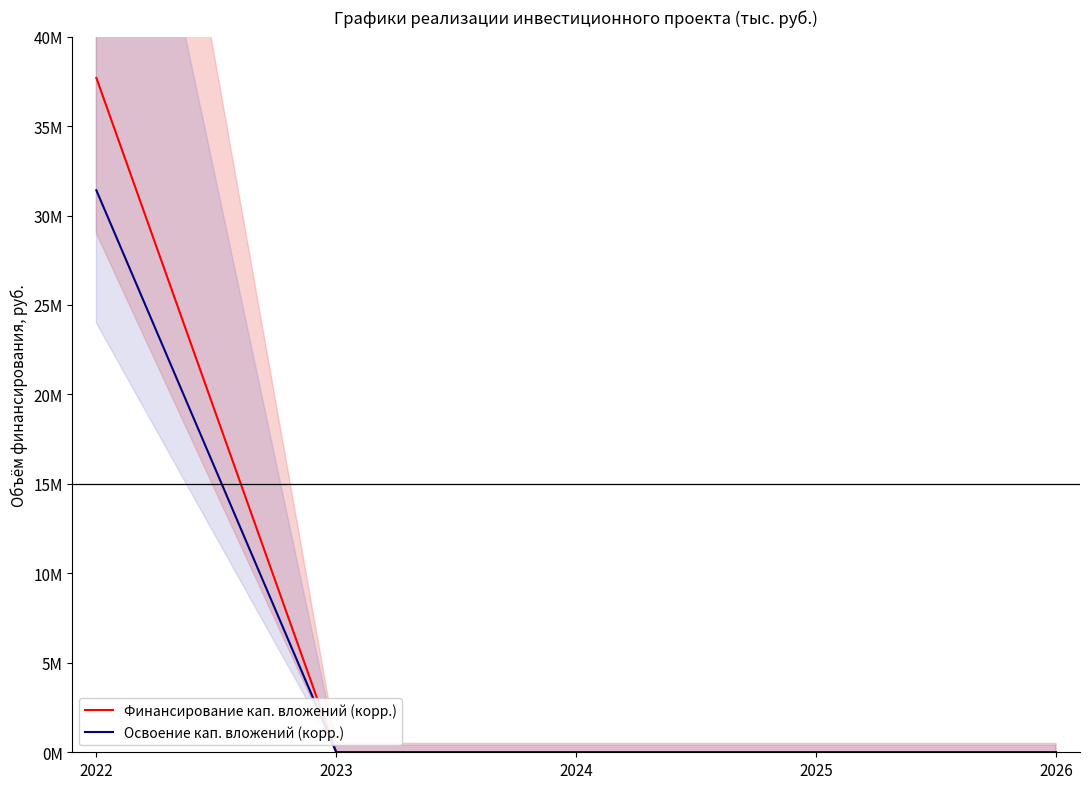

The value of Финансирование кап. вложений (корр.) at 2026 is -14032361. True or false?

False